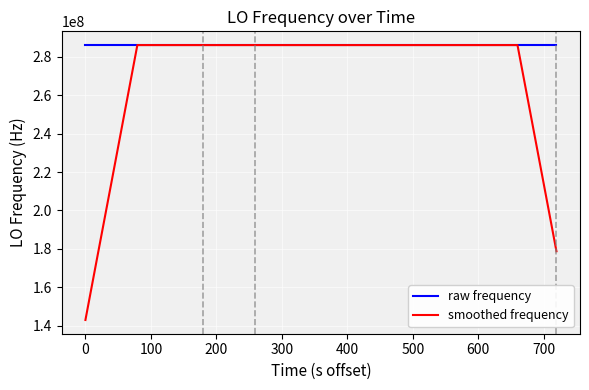

What is the smallest value displayed?

143023497.5